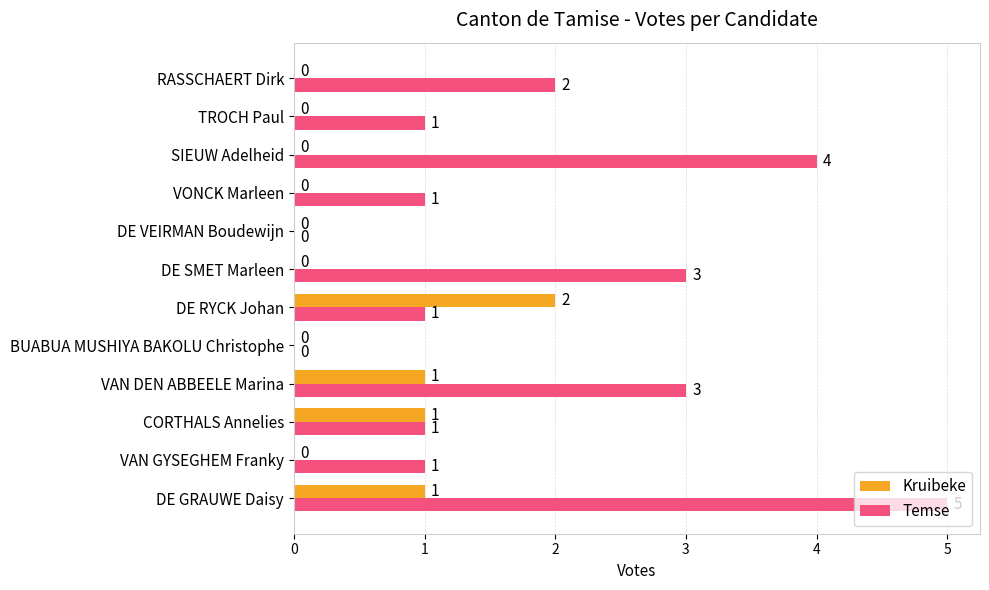

Count the number of categories in the chart.

12